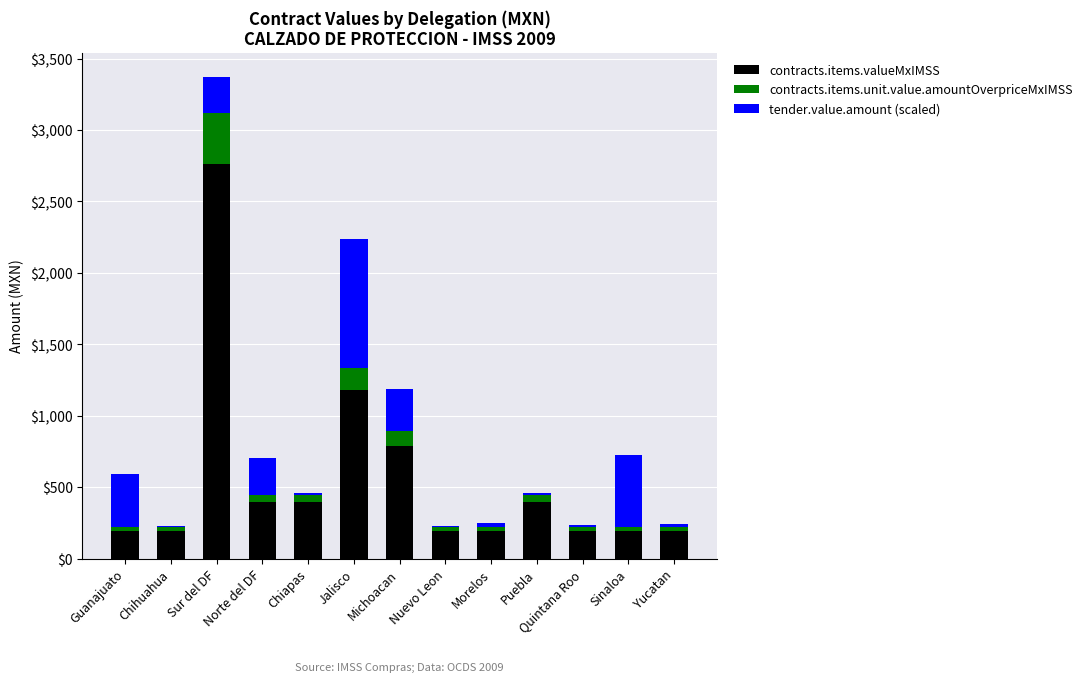

Which category has the highest value in the contracts.items.valueMxIMSS series?

Sur del DF